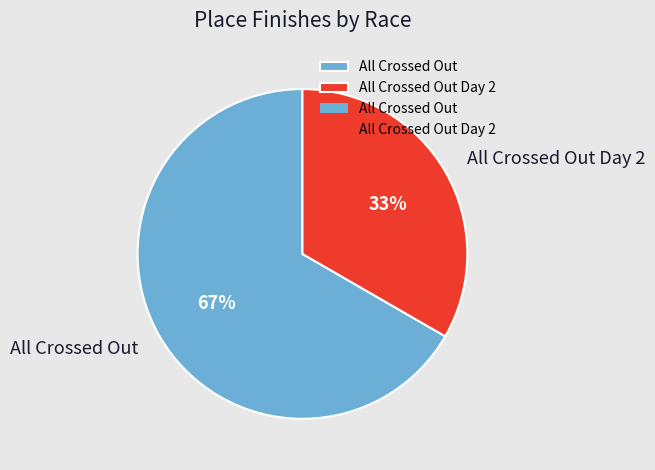

What percentage is the All Crossed Out Day 2 slice, to the nearest percent?

33%